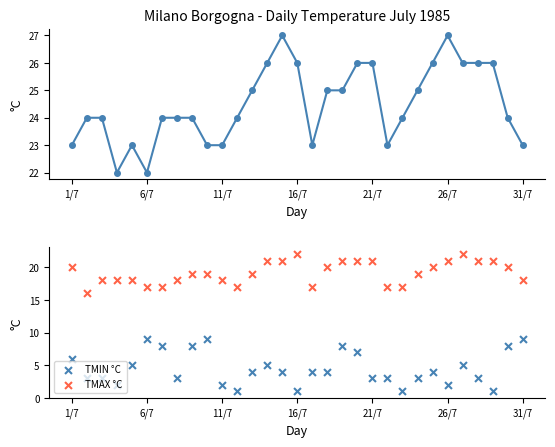

At how many categories does at least one series exceed 14?

31